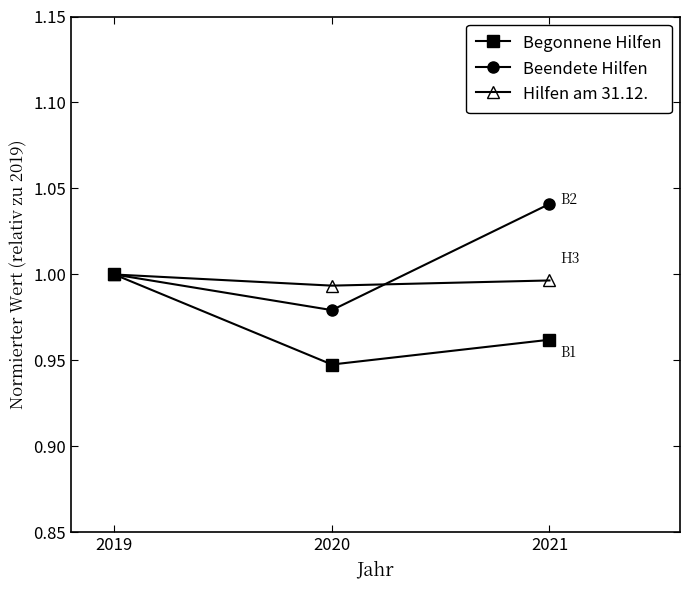

Does the chart have visible grid lines?

No